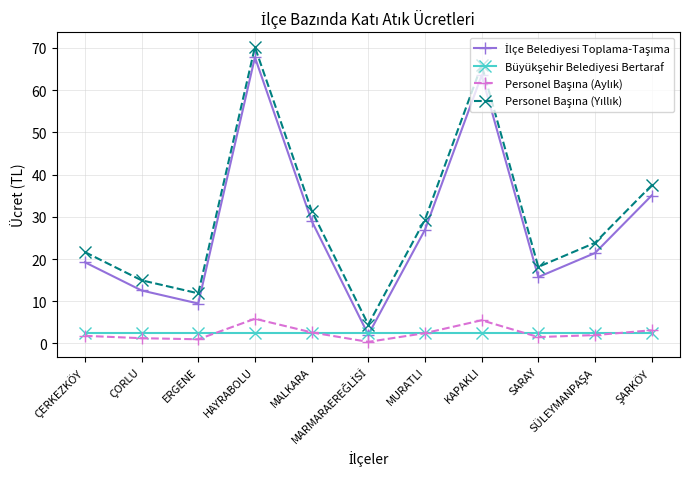

What is the greatest value displayed?

70.2